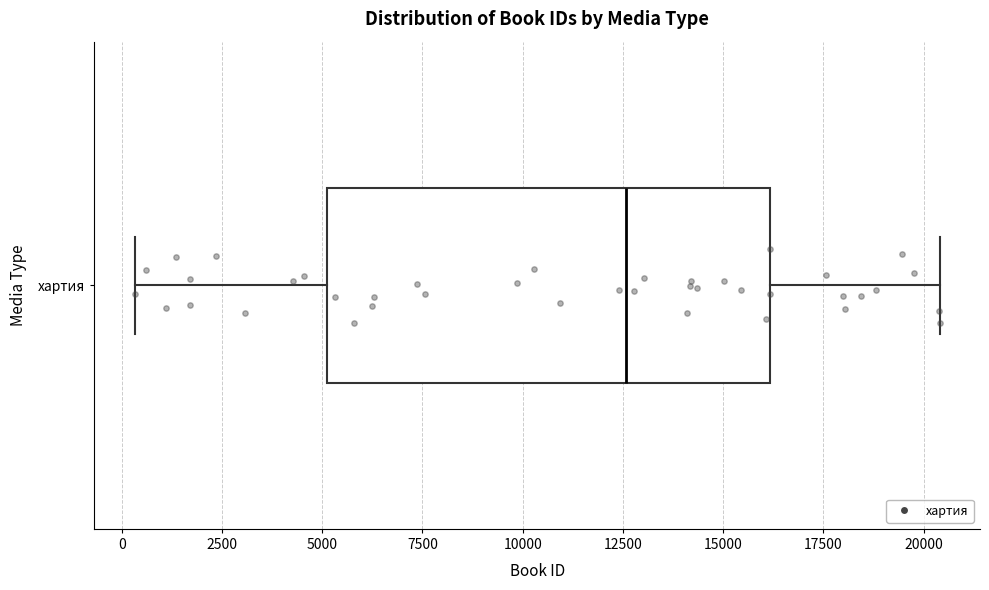

Read this box plot against the x-axis: the position of the median line, the range covered by the box, and the ends of both whiskers. The values are not printed on the chart, so give them approximately, as read against the axis.

median 12500, box 5000 to 16000, whiskers 500 to 20500